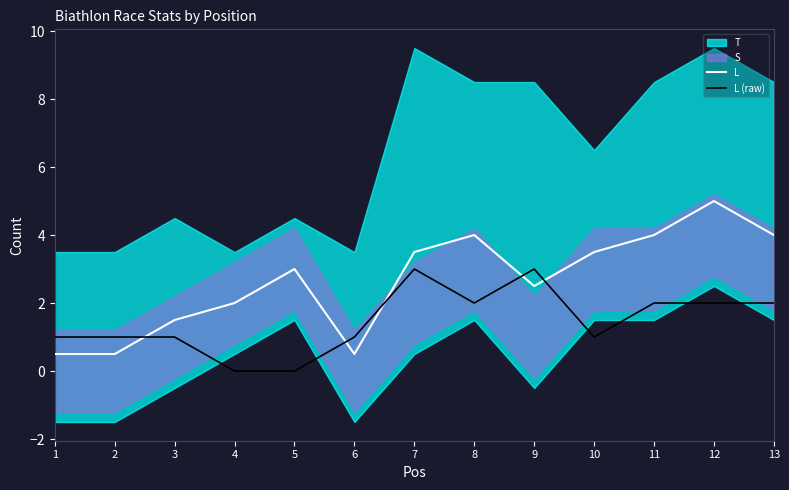

What is the spread (max minus min) of values at 13?

2.0